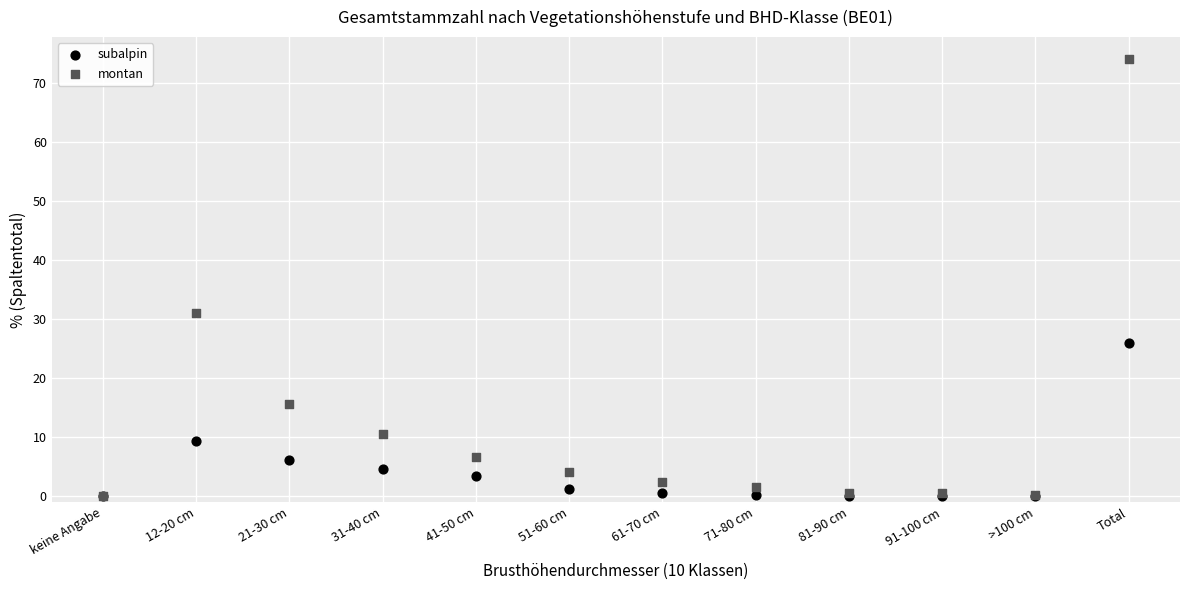

Across all series, what Y value is closest to 37?

31.0